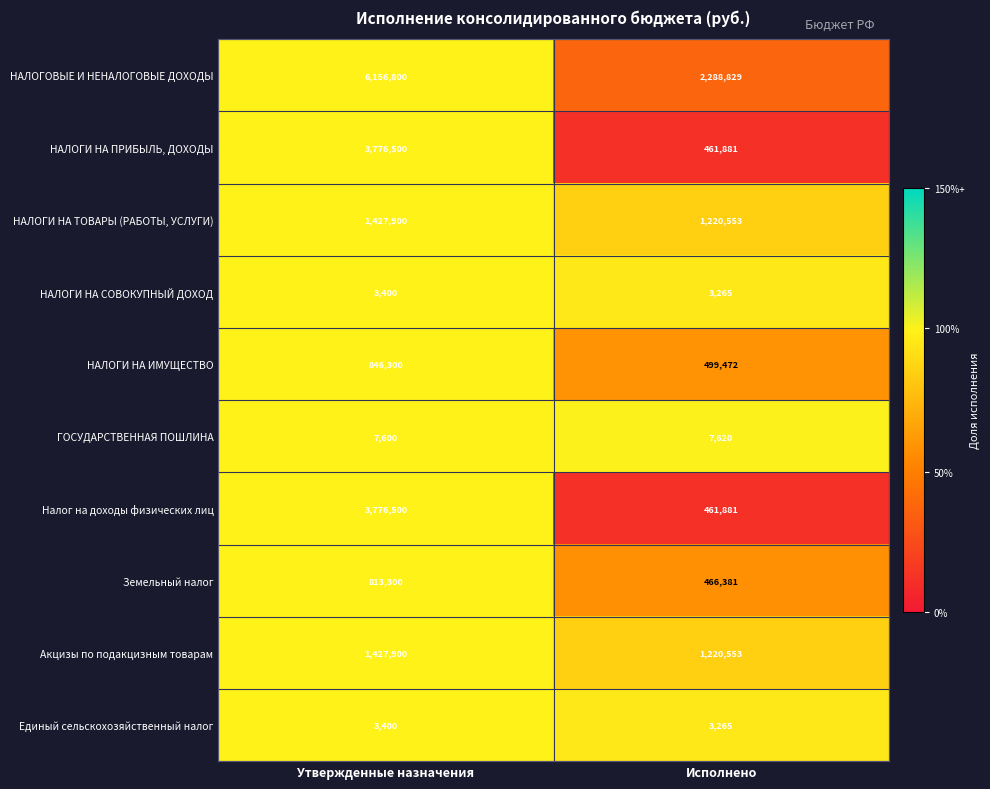

Where is Налог на доходы физических лиц nearest to the value 2119190?

Исполнено